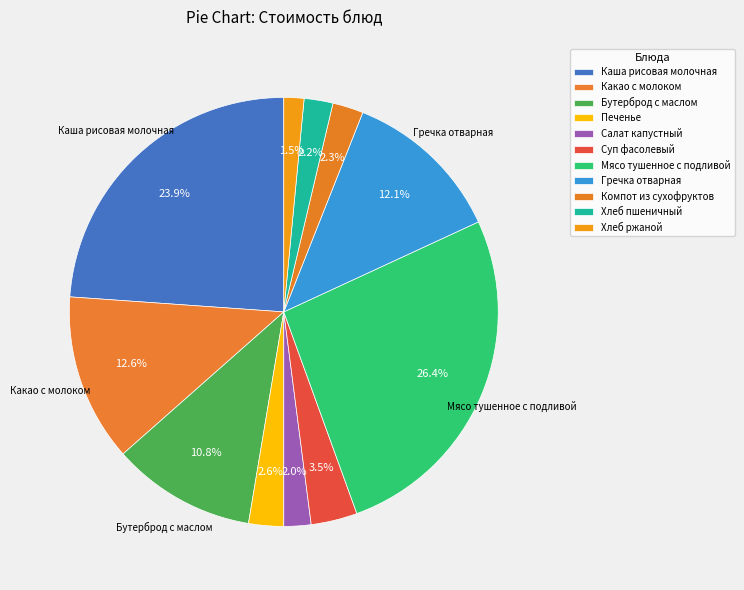

Between Хлеб ржаной and Бутерброд с маслом, which is larger?

Бутерброд с маслом